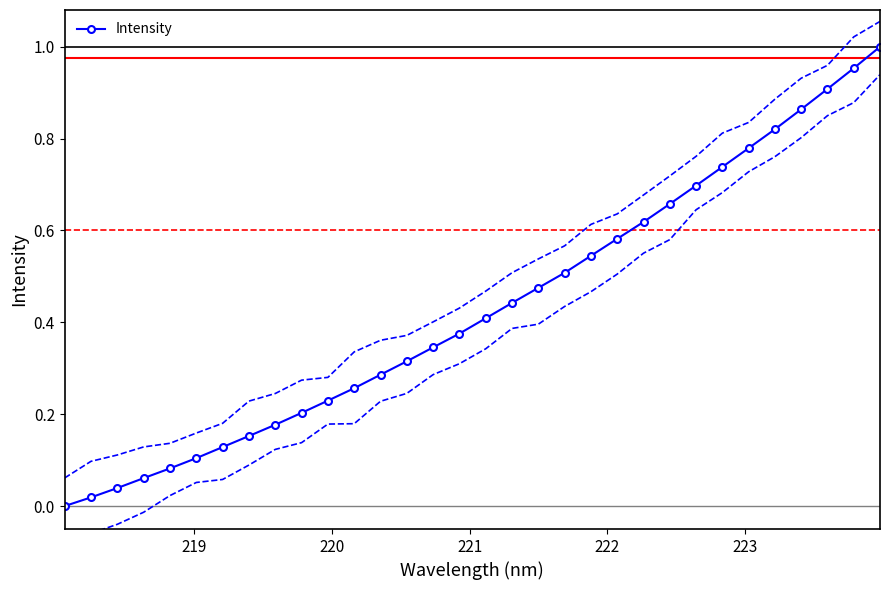

What is the greatest value displayed?

1.0